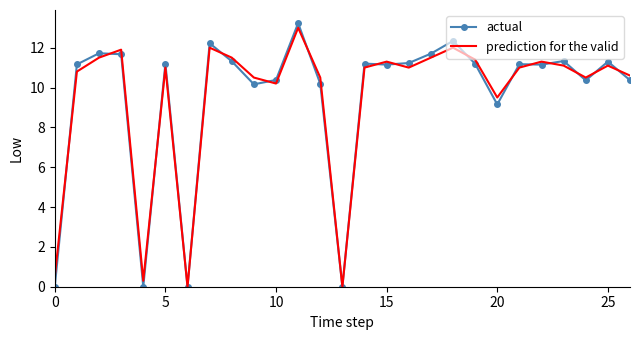

Reading left to right, extract all data points from this chart.

actual: 0.0	11.2	11.7	11.7	0.0	11.2	0.0	12.2	11.3	10.2	10.4	13.2	10.2	0.0	11.2	11.2	11.2	11.7	12.3	11.2	9.2	11.2	11.2	11.3	10.4	11.3	10.4
prediction for the valid: 0.5	10.8	11.5	11.9	0.3	11.0	0.0	12.0	11.5	10.5	10.2	13.0	10.5	0.0	11.0	11.3	11.0	11.5	12.0	11.4	9.5	11.0	11.3	11.1	10.5	11.1	10.6